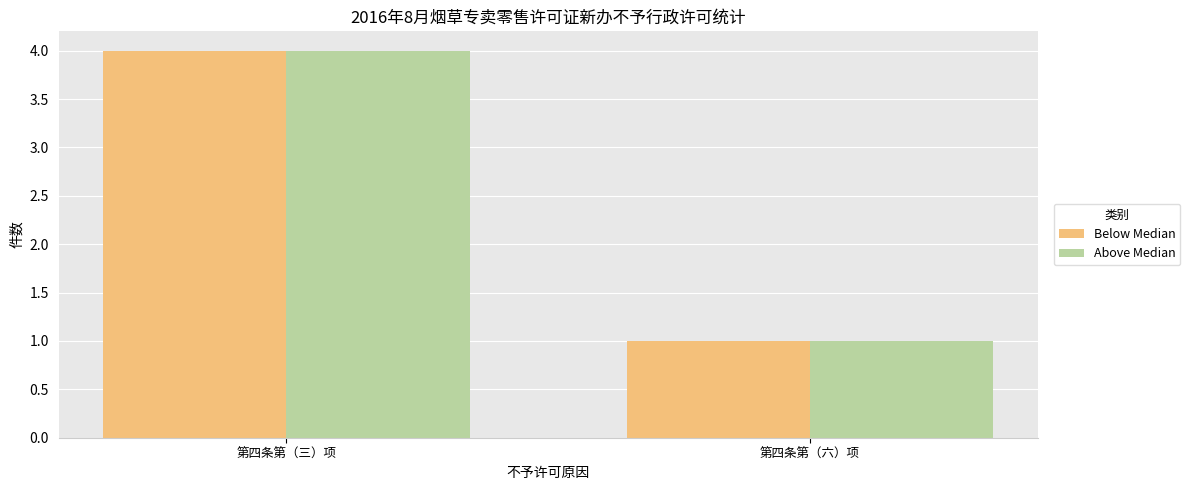

Where is Above Median nearest to the value 2?

第四条第（六）项